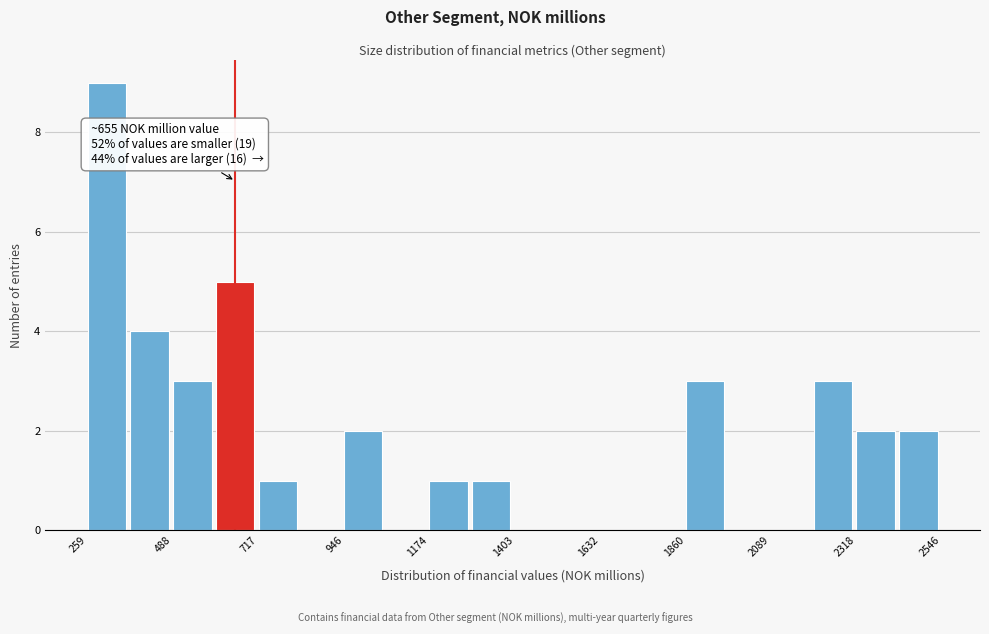

Around what value on the x-axis is the tallest bar? Give the approximate position of its centre, as read against the axis.

300